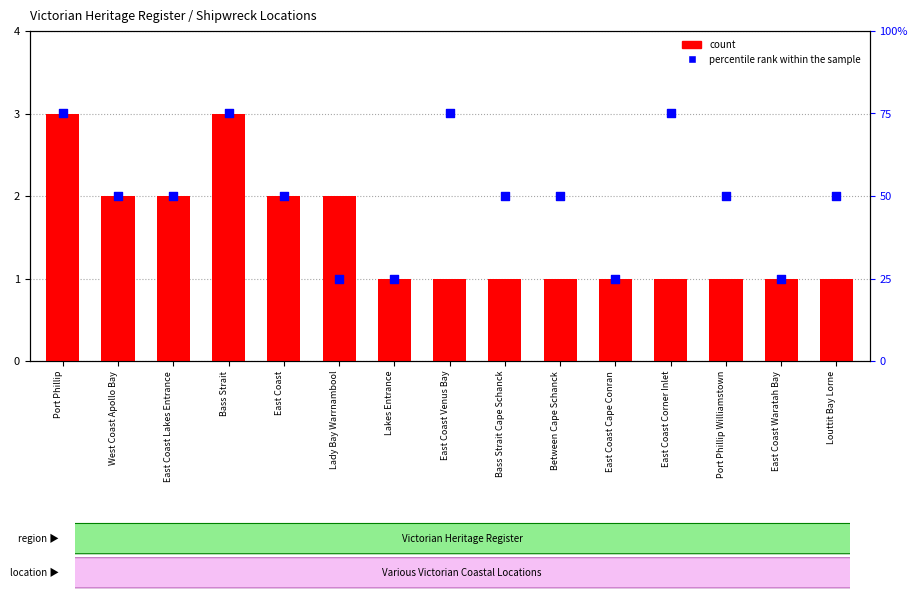

Which series has the largest total across all categories?

percentile rank within the sample